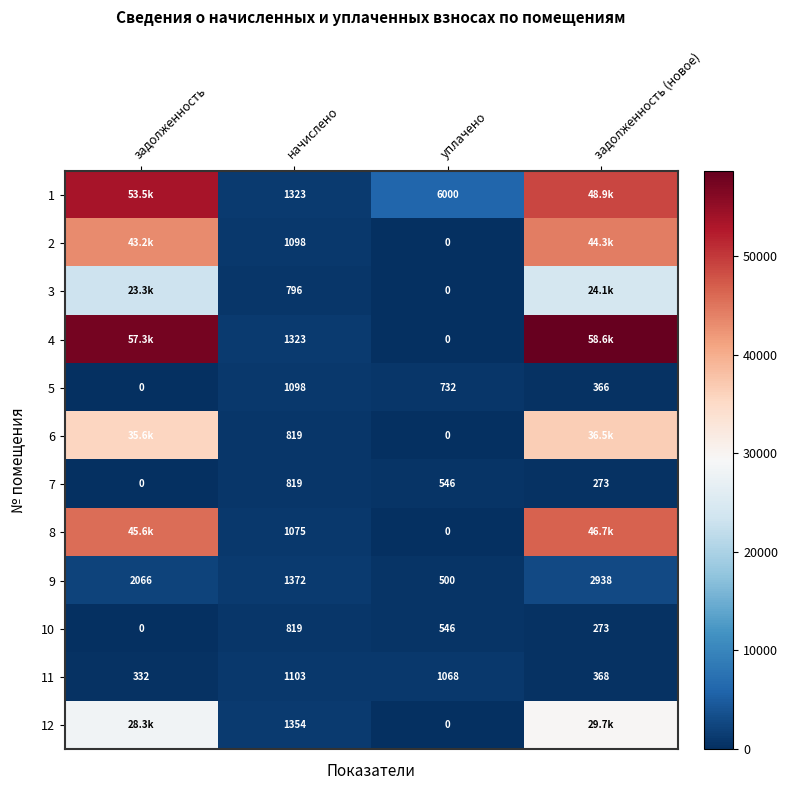

How many data points in 7 are less than 546?

2